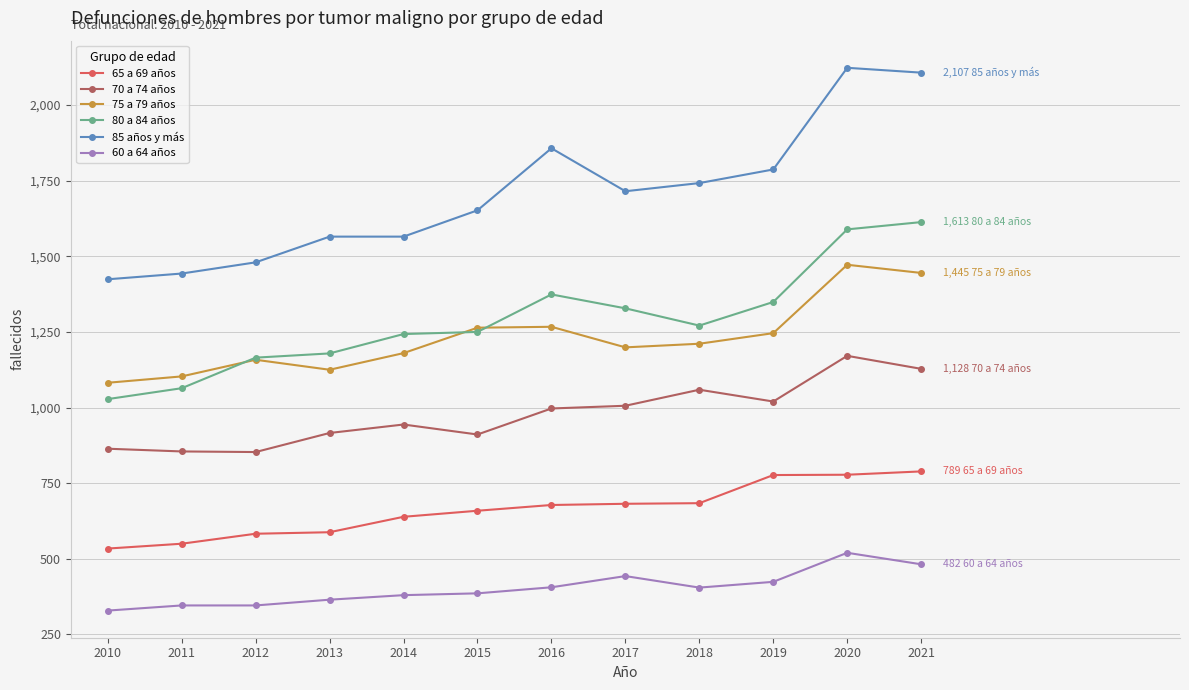

How many lines are shown in the chart?

6